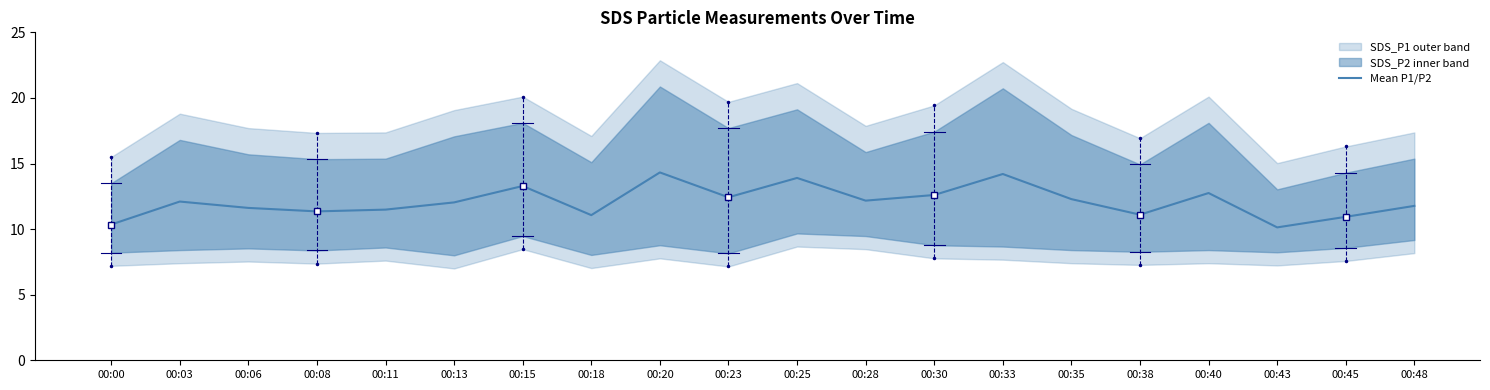

What value does the data have at 00:43?

10.1